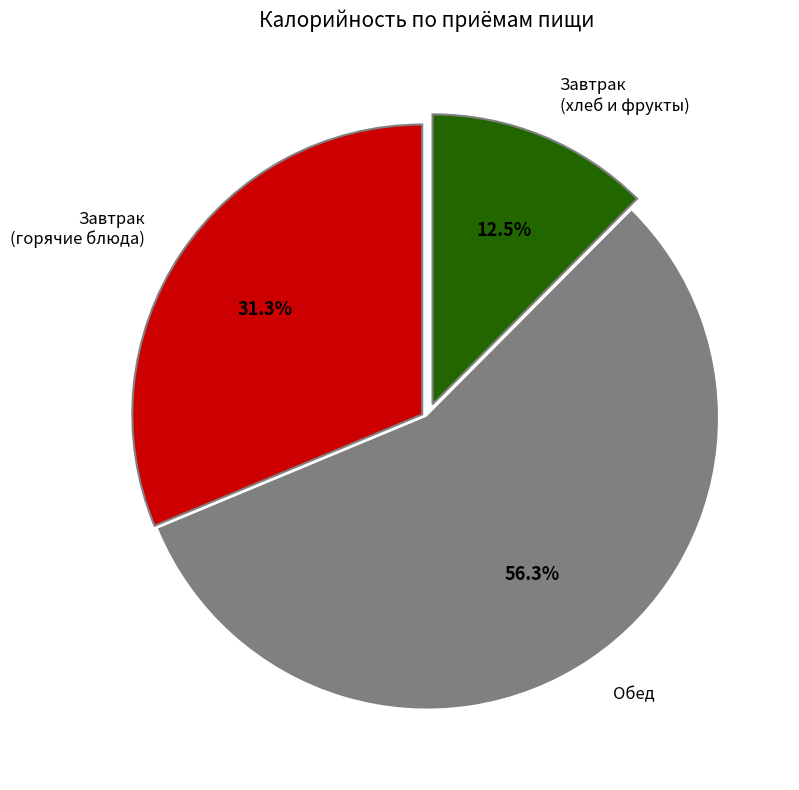

Which category accounts for the majority?

Обед